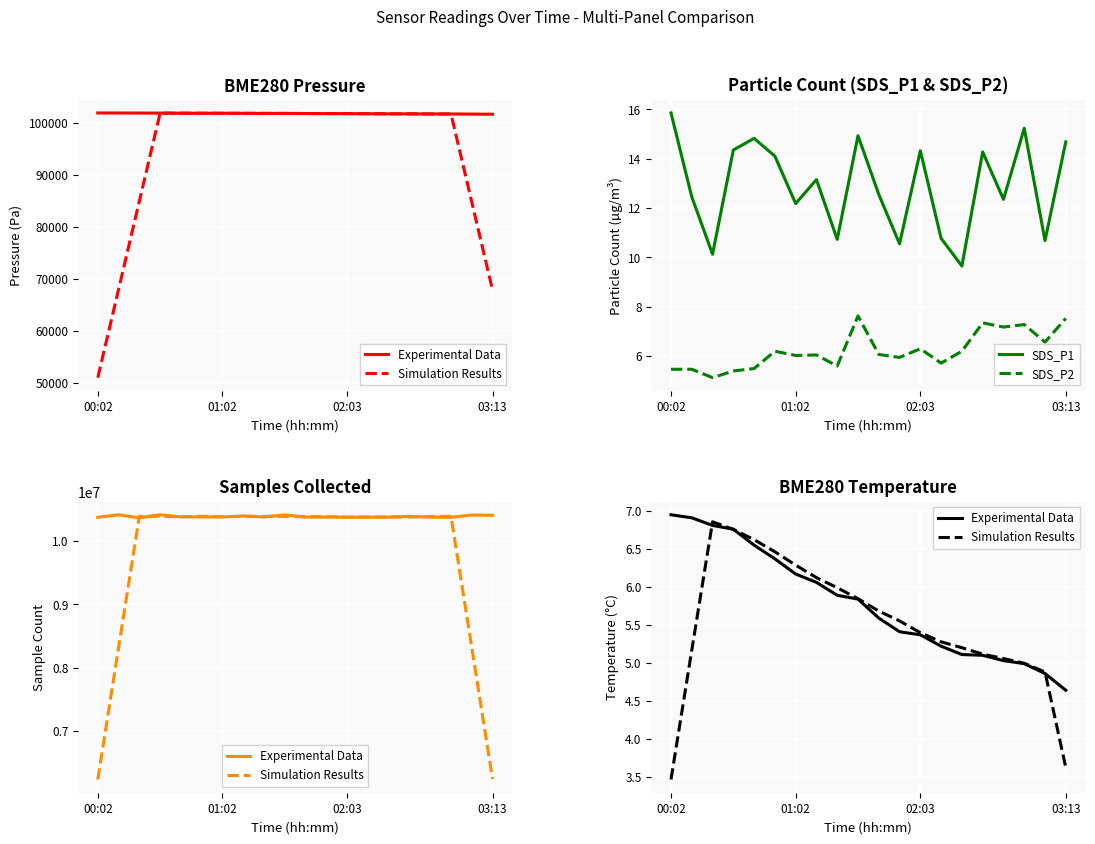

True or false: SDS_P2 has a value of 2.6 at 01:02.

False